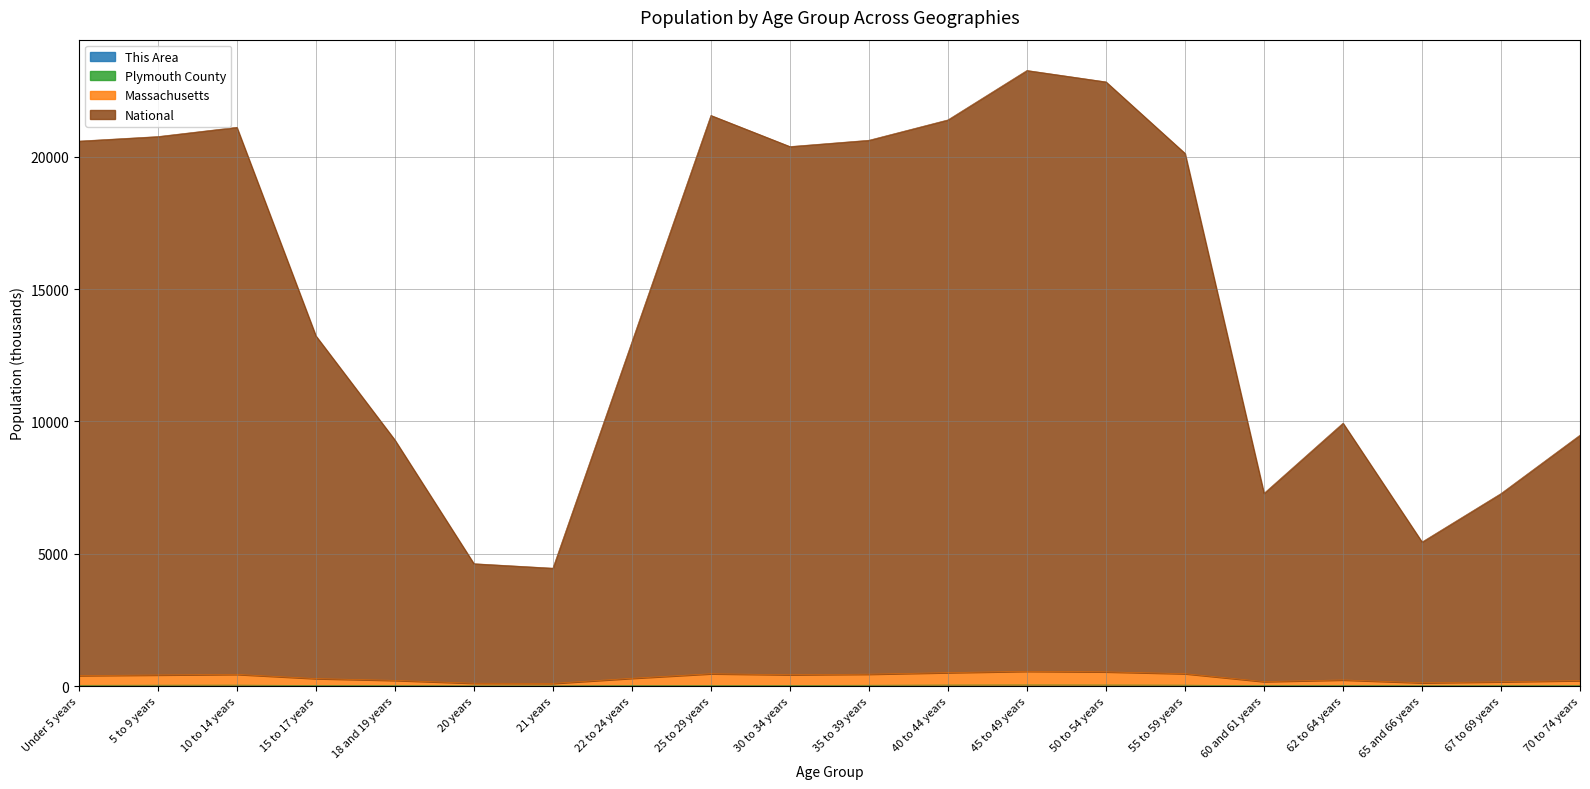

What is the minimum value shown in the chart?

0.1